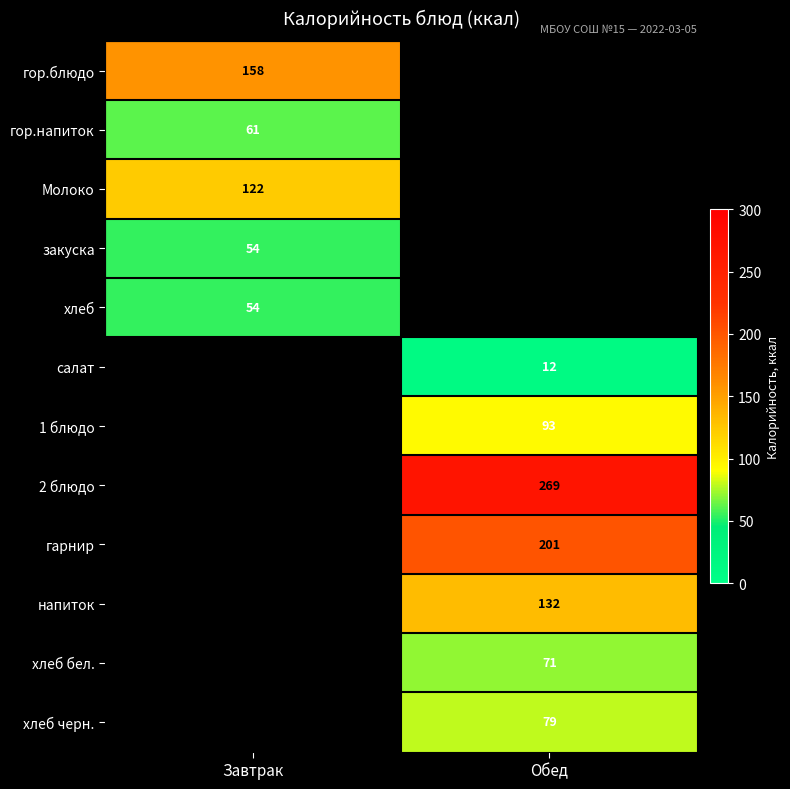

Is it true that Молоко equals 122 at Завтрак?

True